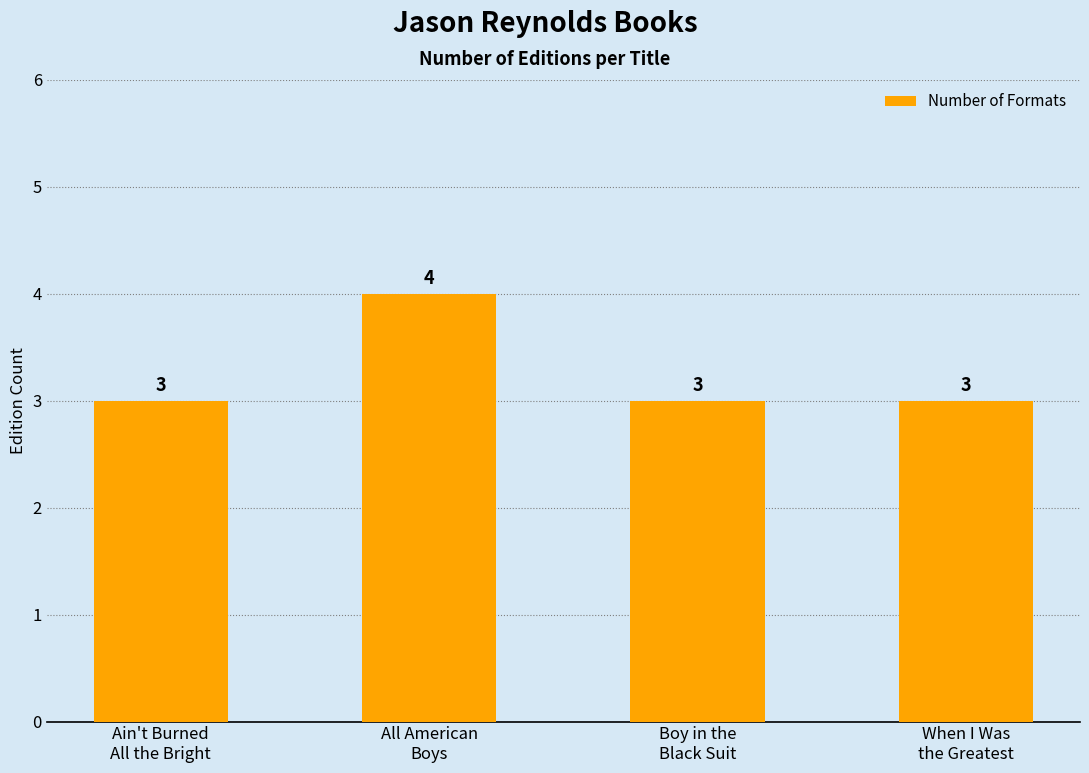

What is the label of the 4th bar from the right?

Ain't Burned
All the Bright